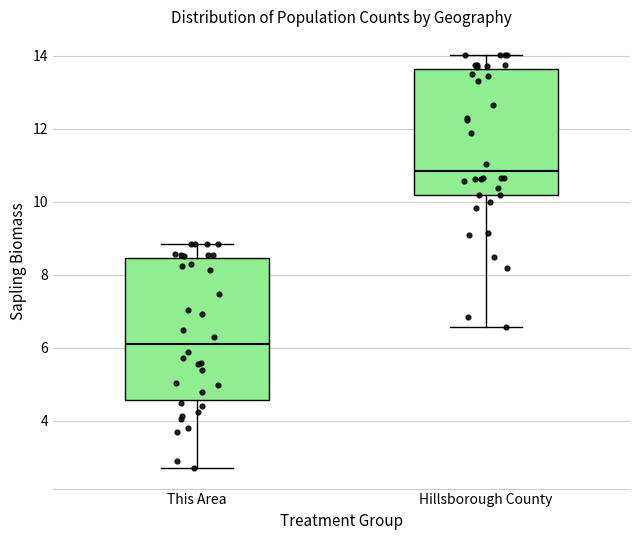

Reading left to right, read every box against the y-axis: the position of its median line, the range the box covers, and the ends of its whiskers. The values are not printed on the chart, so give them approximately, as read against the axis.

This Area: median 6.0, box 4.6 to 8.4, whiskers 2.8 to 8.8
Hillsborough County: median 10.8, box 10.2 to 13.6, whiskers 6.6 to 14.0